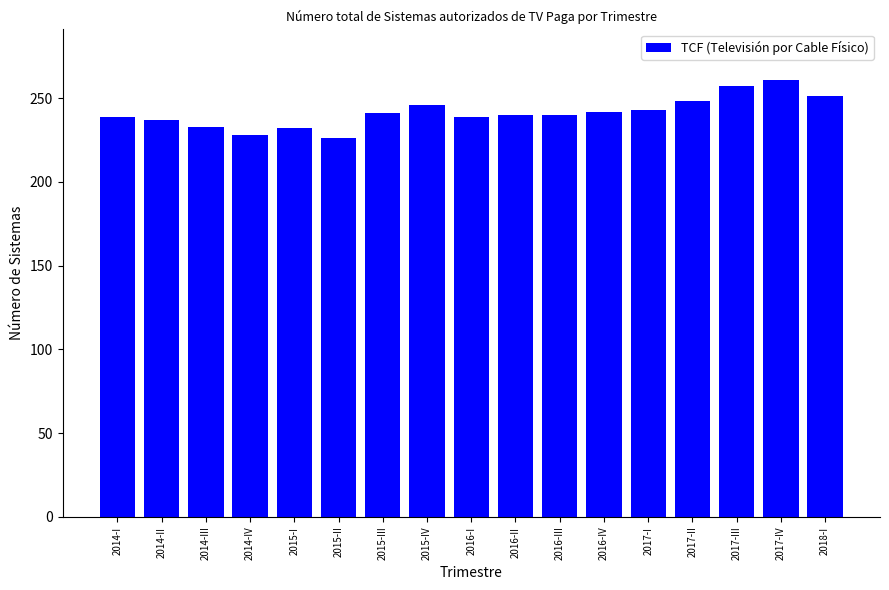

True or false: the data shows 228 at 2014-IV.

True